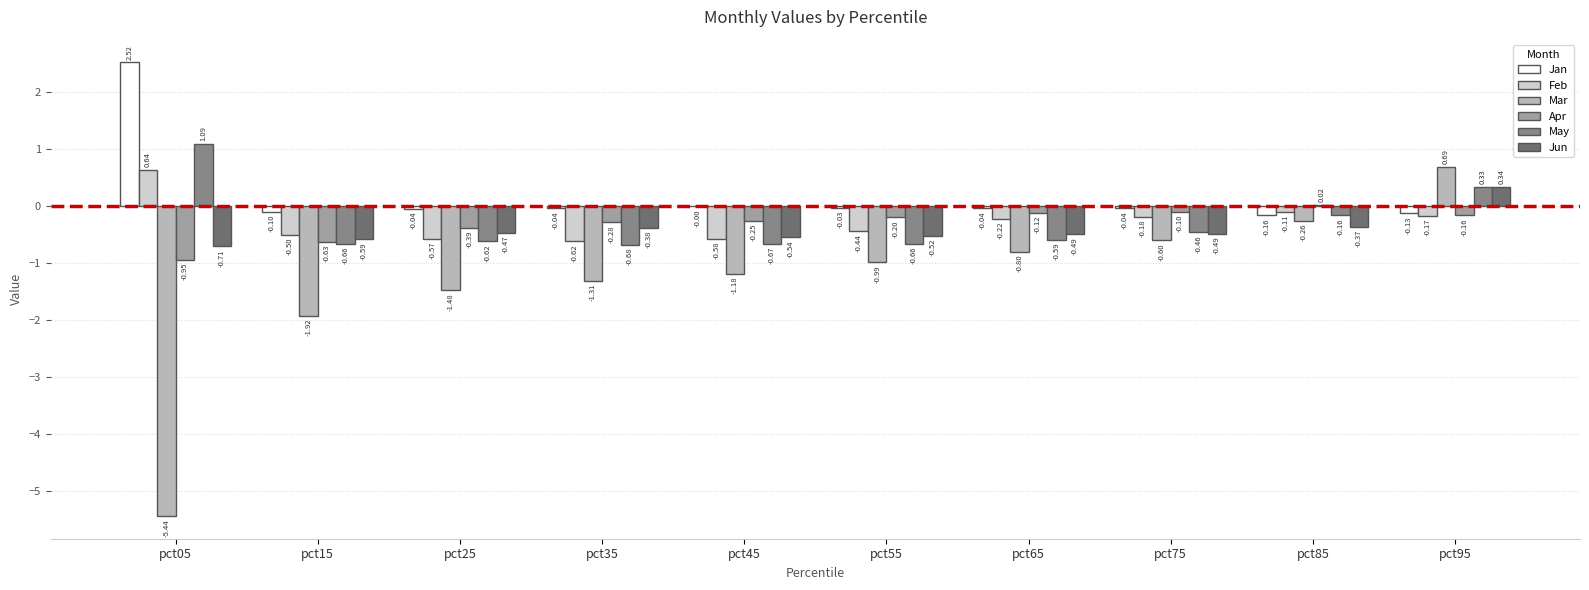

Which series has the largest total across all categories?

Jan